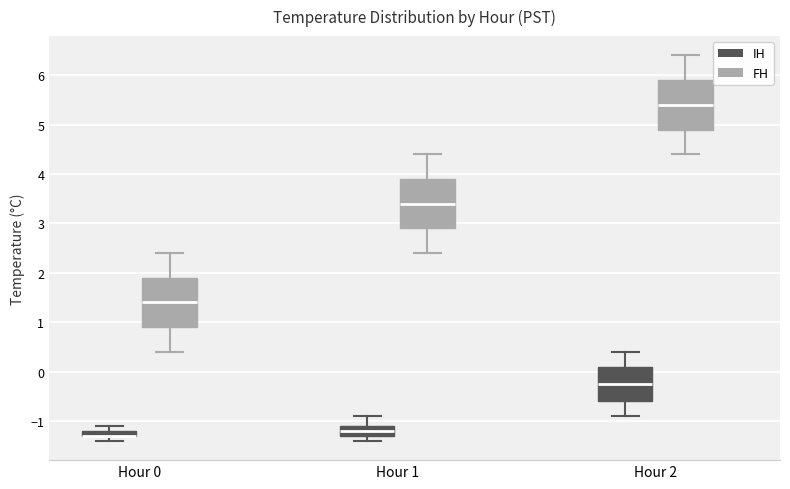

Where does the lower whisker of the box for Hour 0 (FH) end on the y-axis? The values are not printed on the chart, so give them approximately, as read against the axis.

0.4